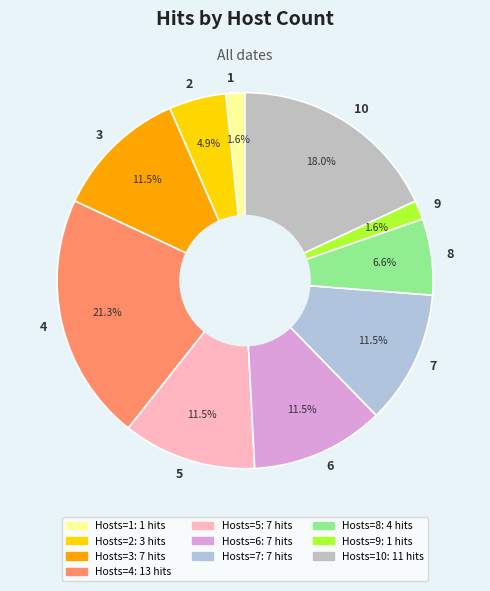

How much of the chart is everything except 4?

78.7%